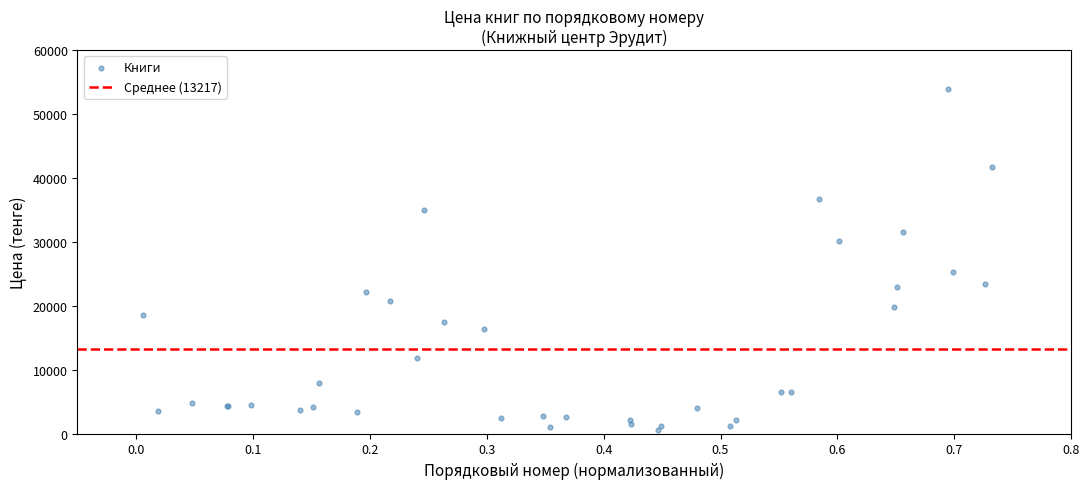

What Y value in the scatter plot is closest to 27234?

25251.3